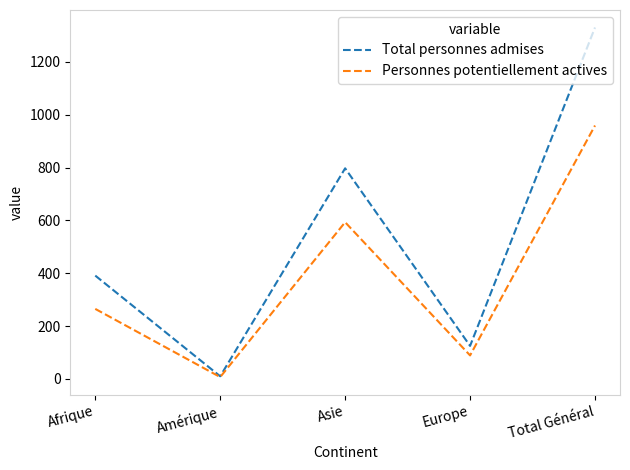

At which label does Personnes potentiellement actives reach its peak?

Total Général